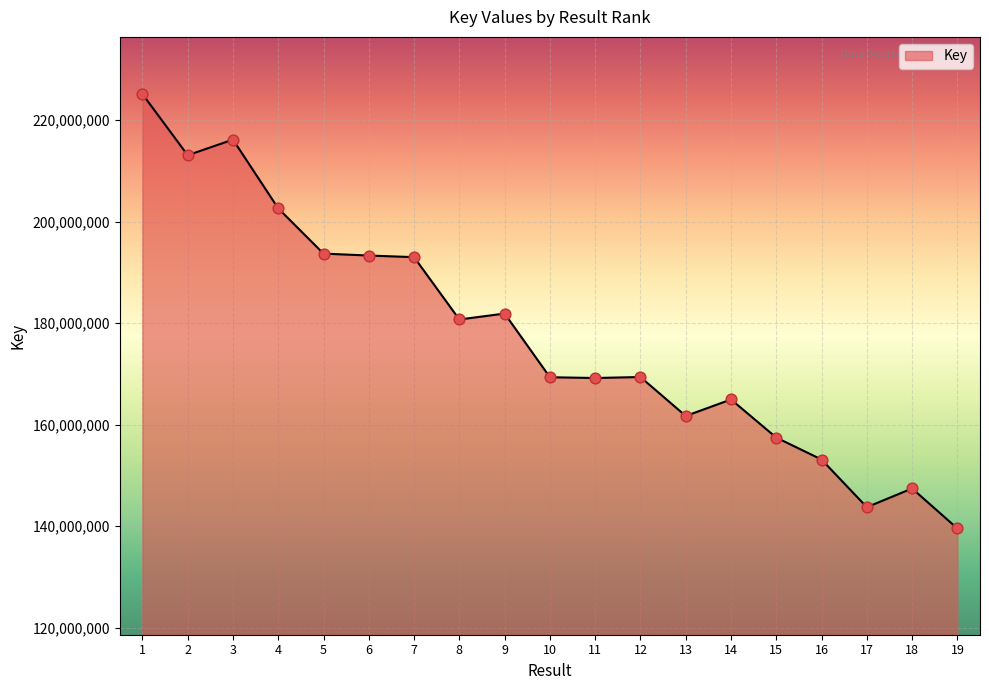

What is the change in value from 1 to 16?

-71997075